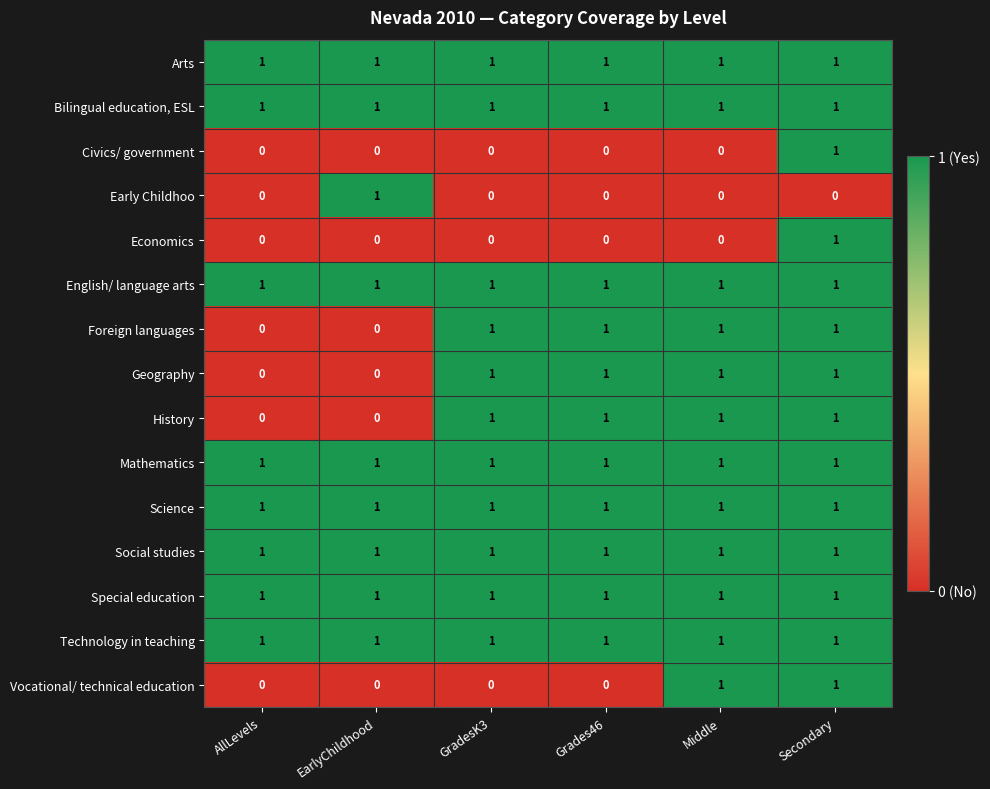

How many Vocational/ technical education values are between 0 and 1?

6